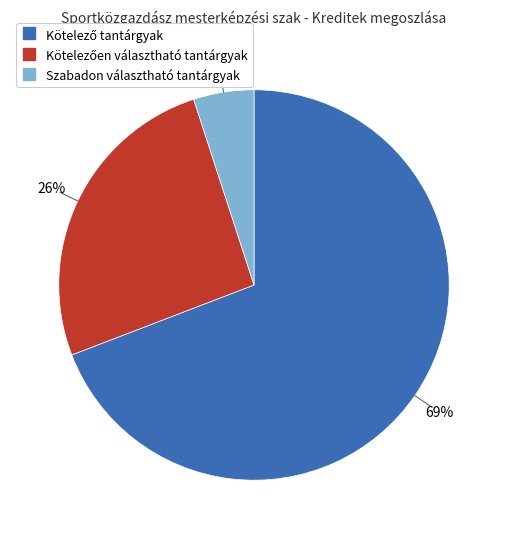

Which slice is the smallest?

Szabadon választható tantárgyak